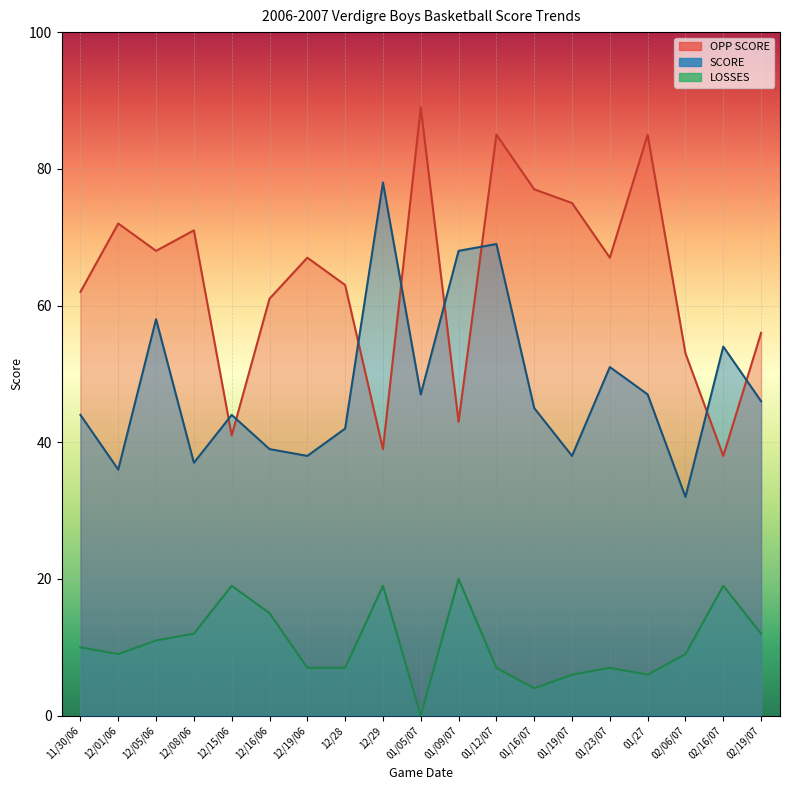

Reading left to right, what are all the values shown in this chart?

OPP SCORE: 62	72	68	71	41	61	67	63	39	89	43	85	77	75	67	85	53	38	56
SCORE: 44	36	58	37	44	39	38	42	78	47	68	69	45	38	51	47	32	54	46
LOSSES: 10	9	11	12	19	15	7	7	19	0	20	7	4	6	7	6	9	19	12